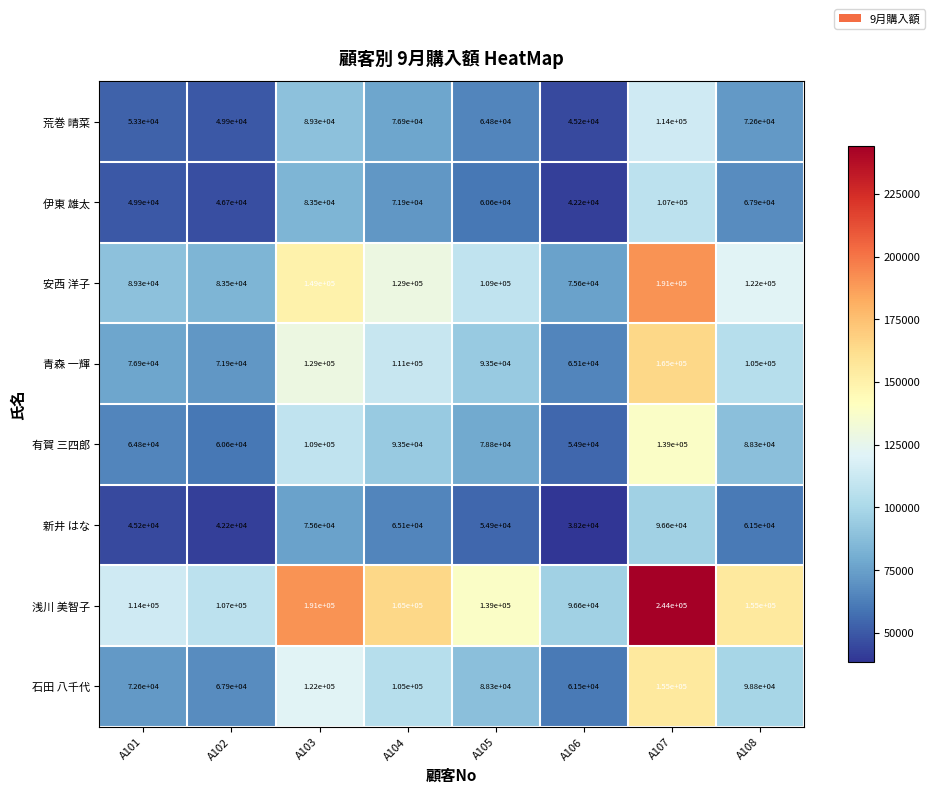

Where does the 石田 八千代 series first go above 98800?

A103